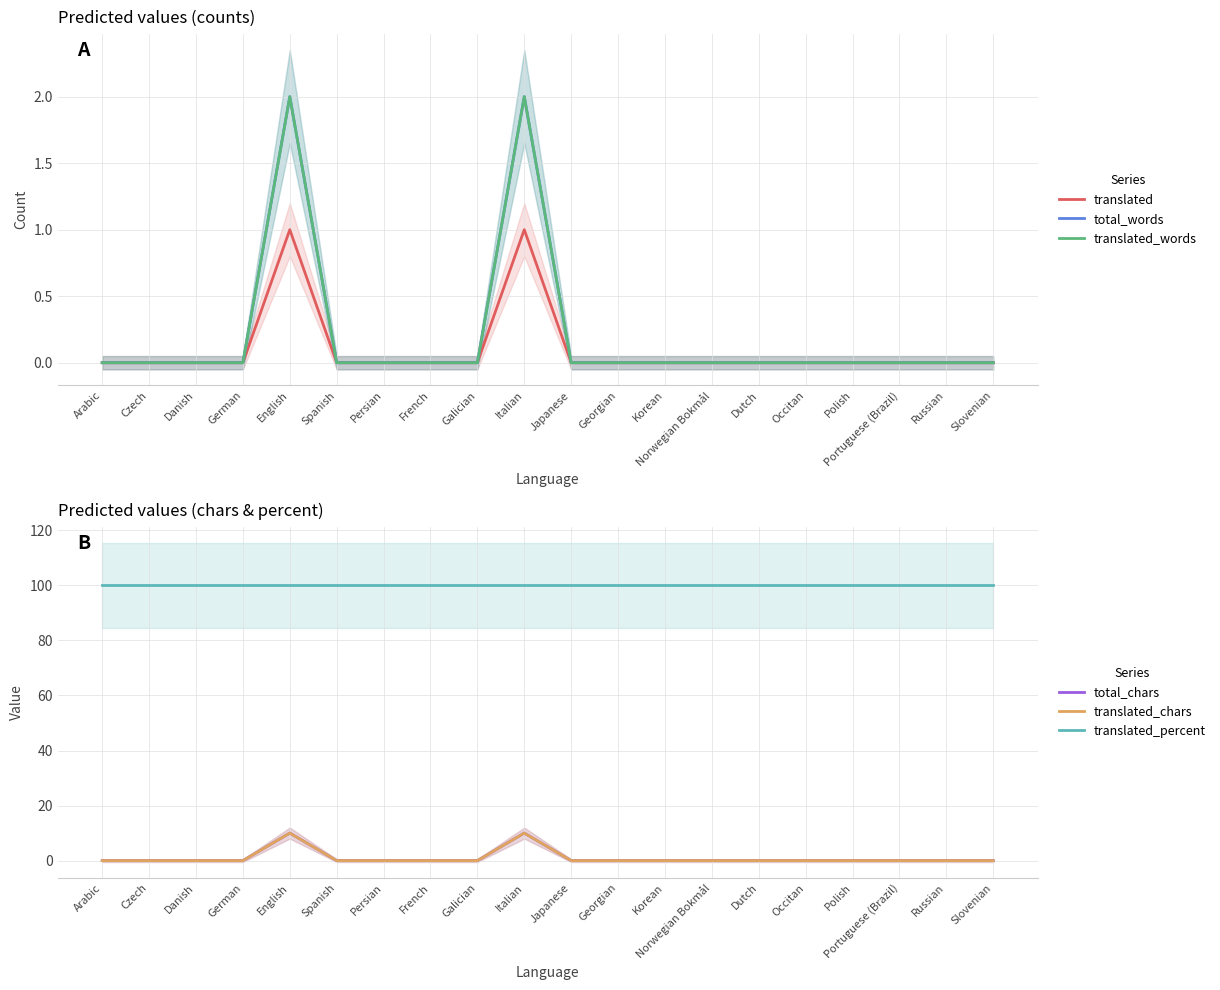

True or false: total_words and translated cross at least once.

False